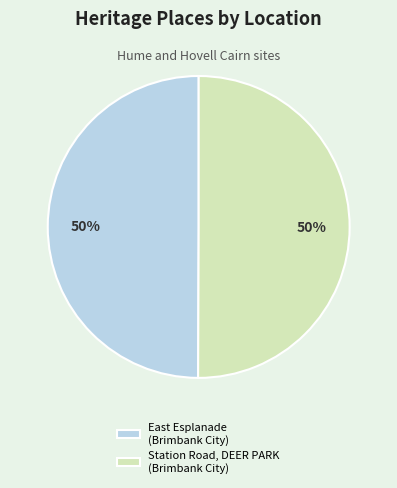

What is the ratio of the value at Station Road, DEER PARK (Brimbank City) to the value at East Esplanade (Brimbank City)?

1.0